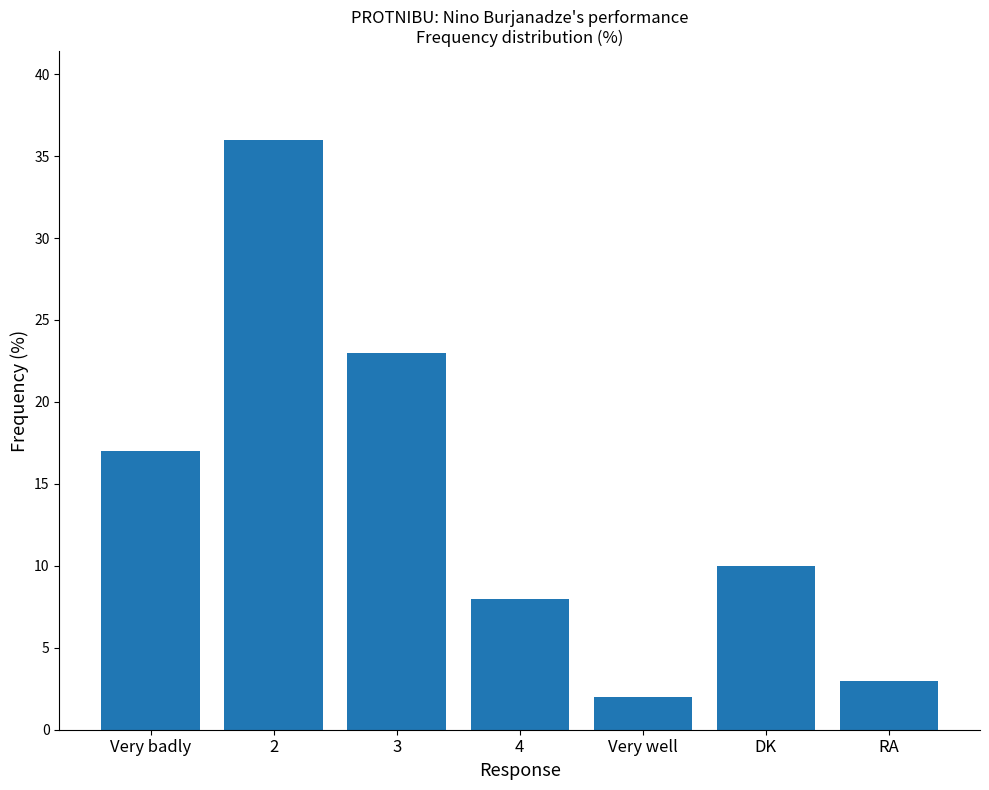

Reading left to right, transcribe all the data shown in this chart.

Very badly=17	2=36	3=23	4=8	Very well=2	DK=10	RA=3